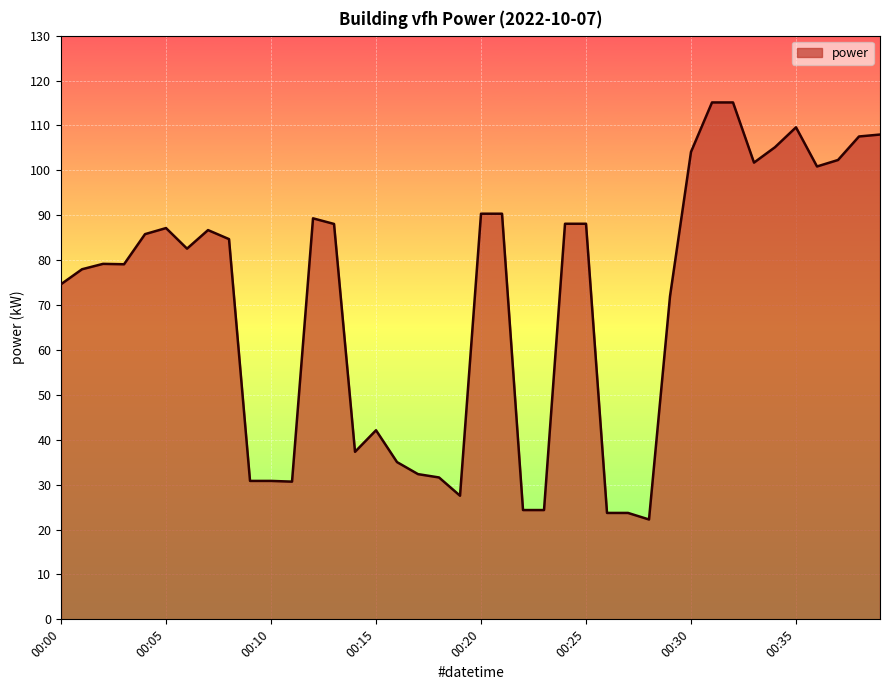

What is the difference between the maximum and minimum values?

92.9